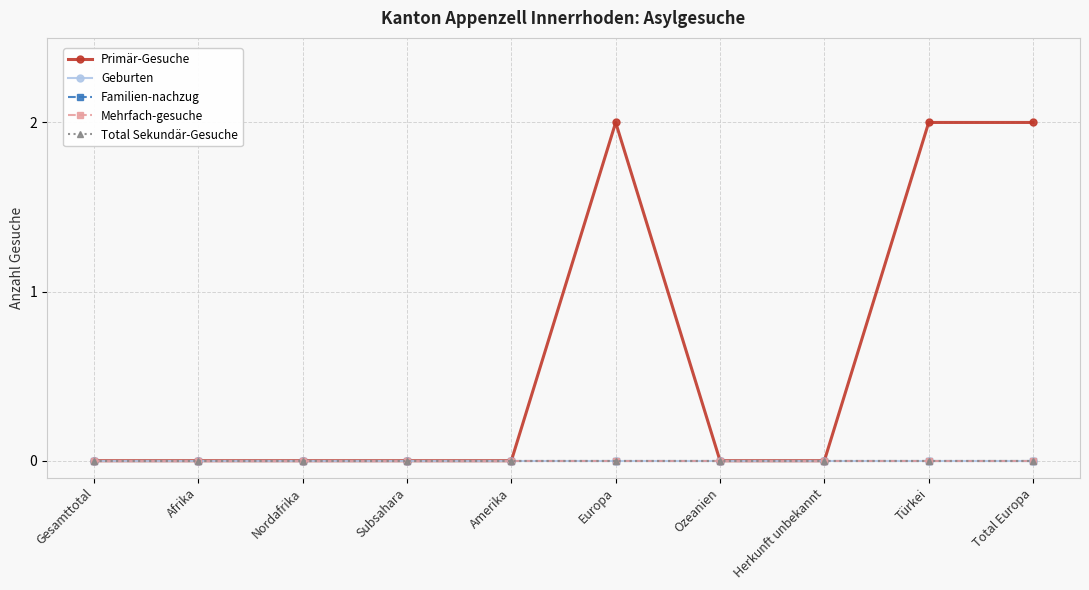

Is this an area chart (filled region under the line)?

No